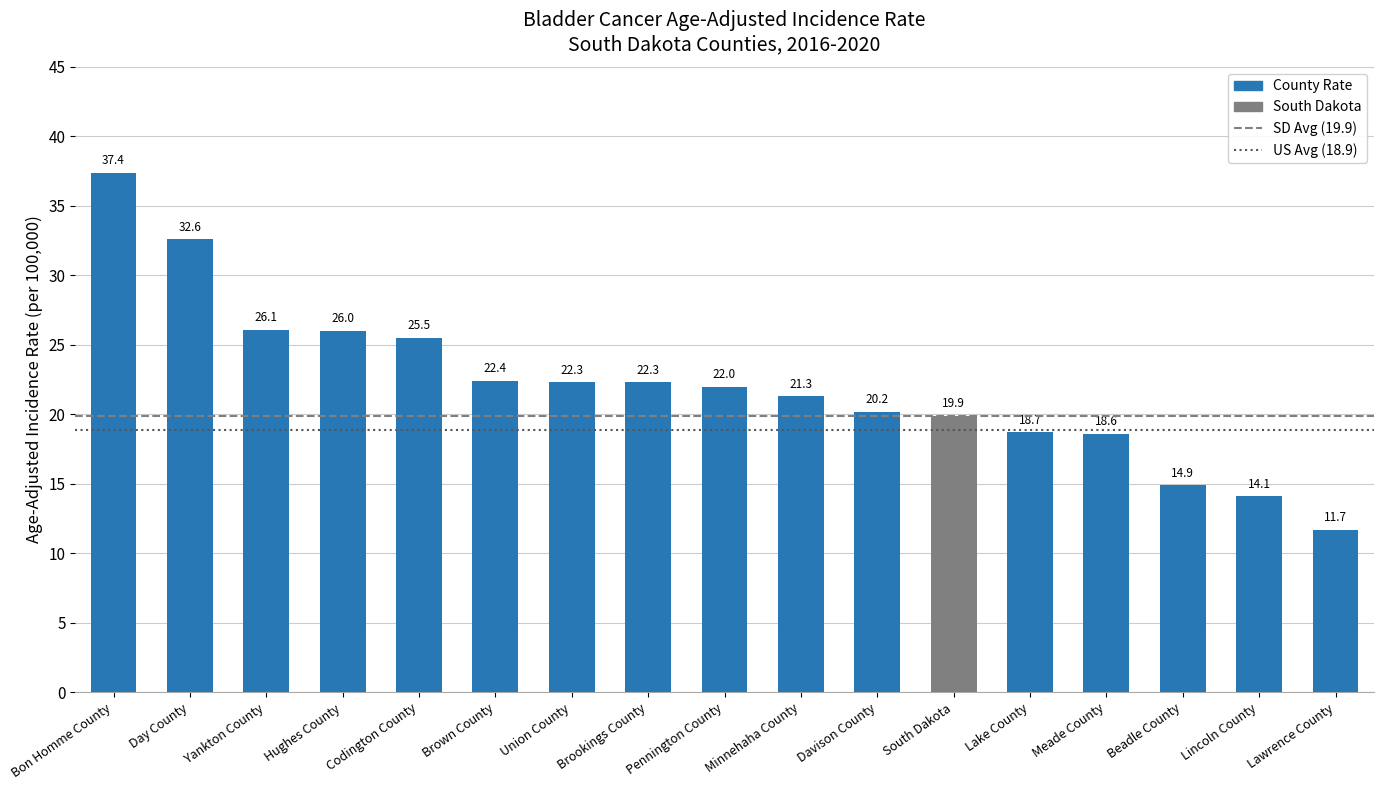

How many bars are there in total?

17